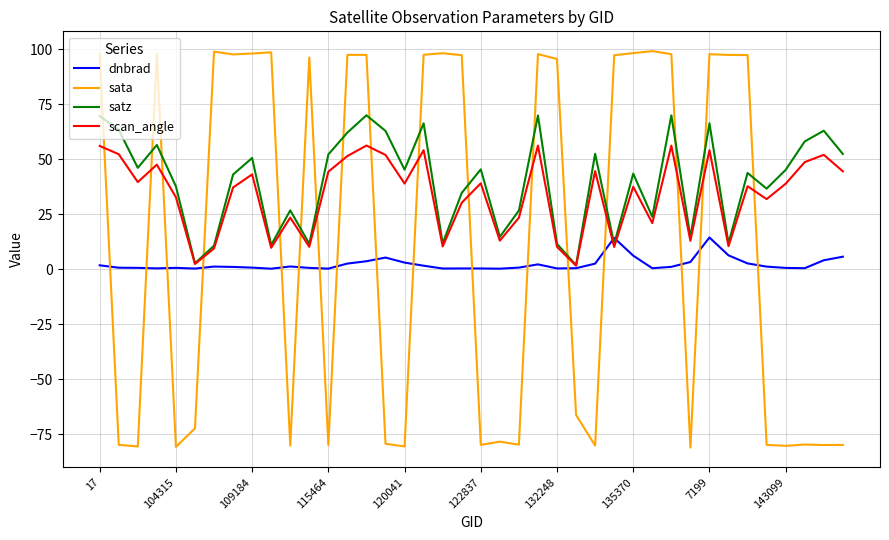

After their last crossing, which series has the higher values: sata or scan_angle?

scan_angle